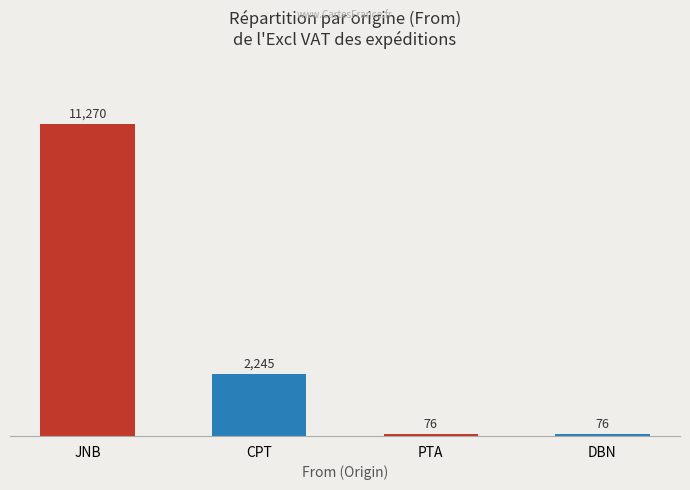

Which has a higher value, DBN or JNB?

JNB